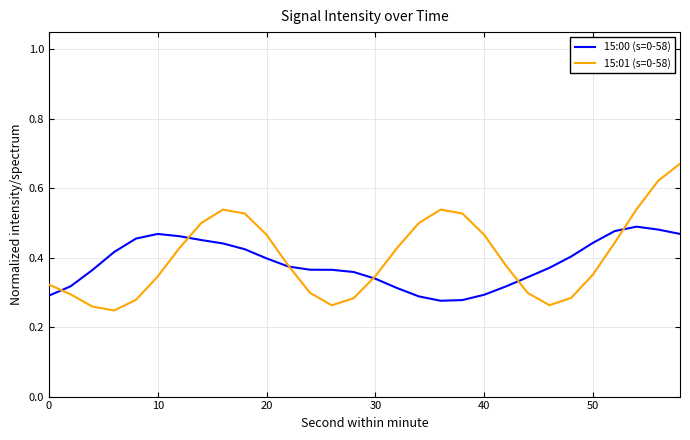

Rank the series by their maximum value, from lowest to highest.

15:00 (s=0-58), 15:01 (s=0-58)